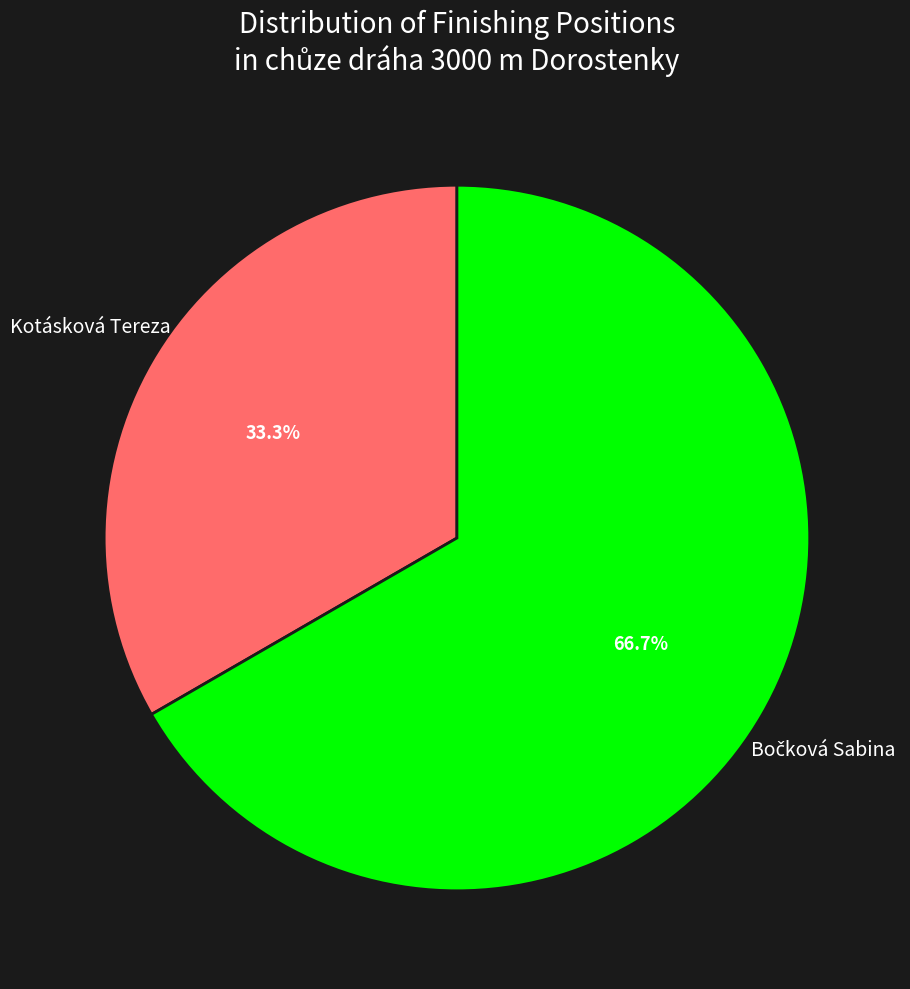

Is there a majority slice in this chart?

Yes